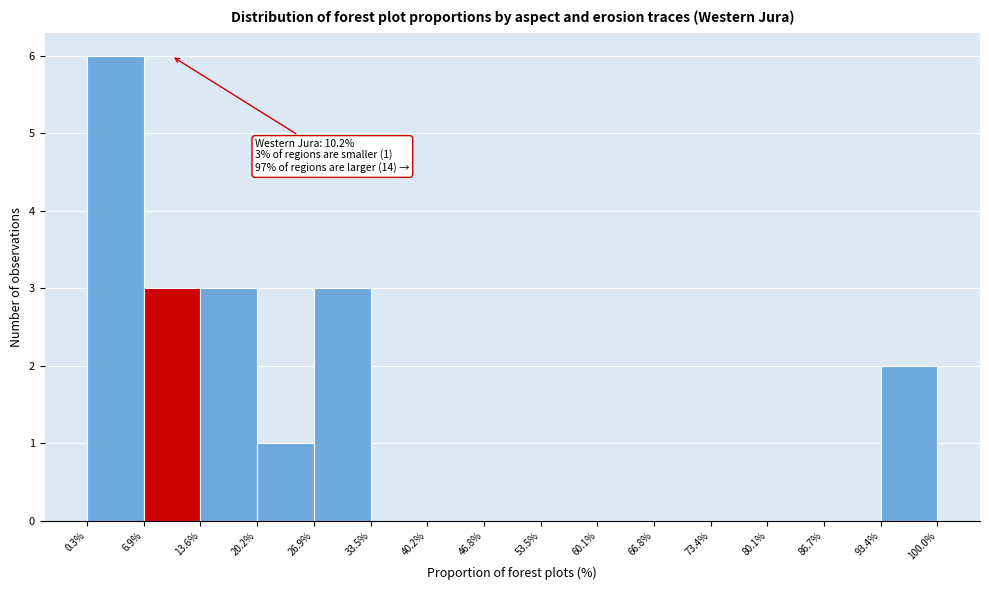

Which range on the x-axis has the tallest bar?

0.3% to 6.9%